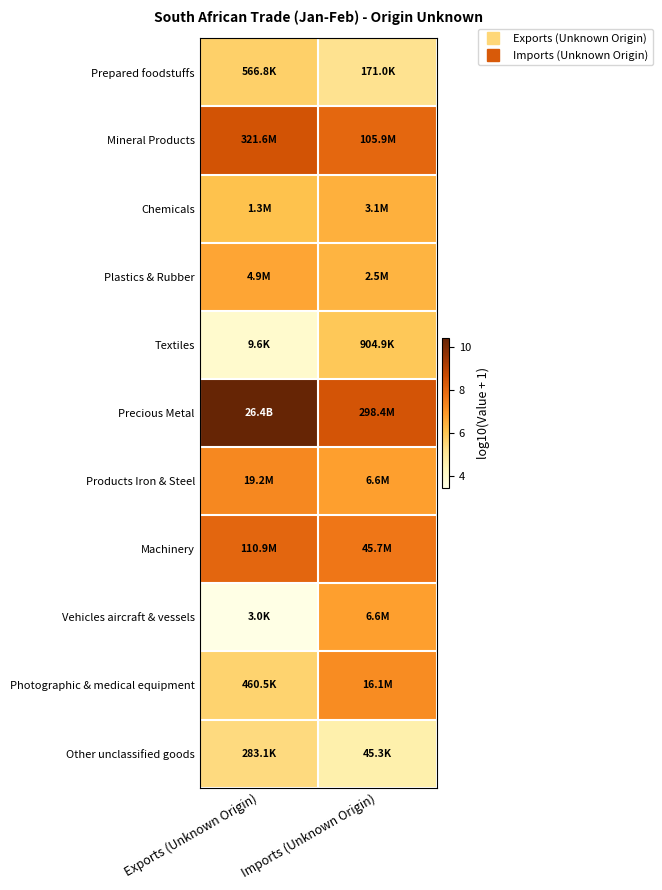

At how many categories does at least one series exceed 8?

2